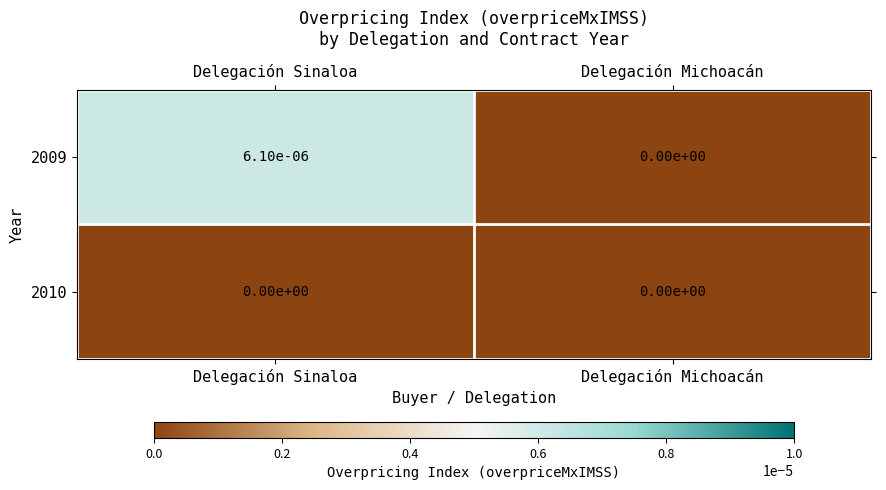

How many categories are shown in the chart?

2